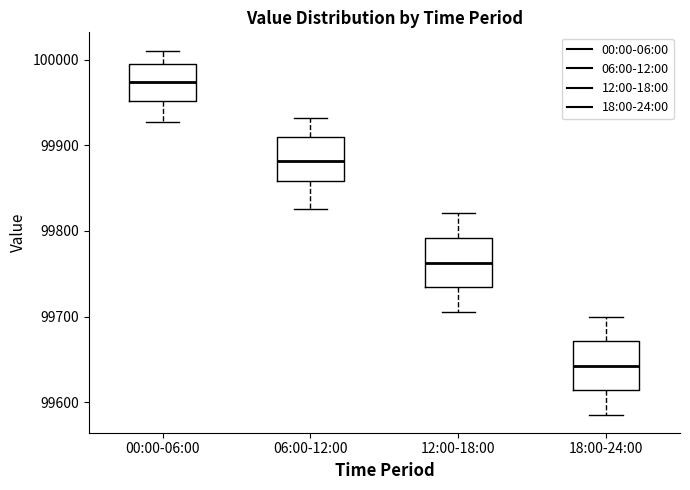

Which box's median line is the lowest?

18:00-24:00